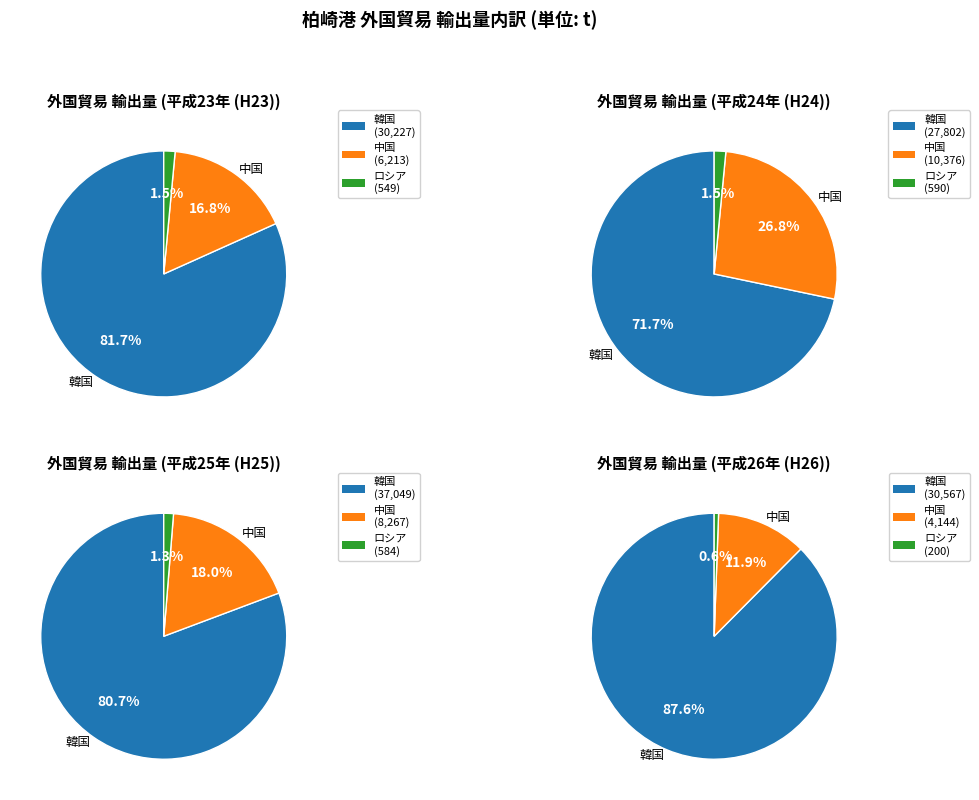

Combined, do 26 and 27 account for over 50%?

No